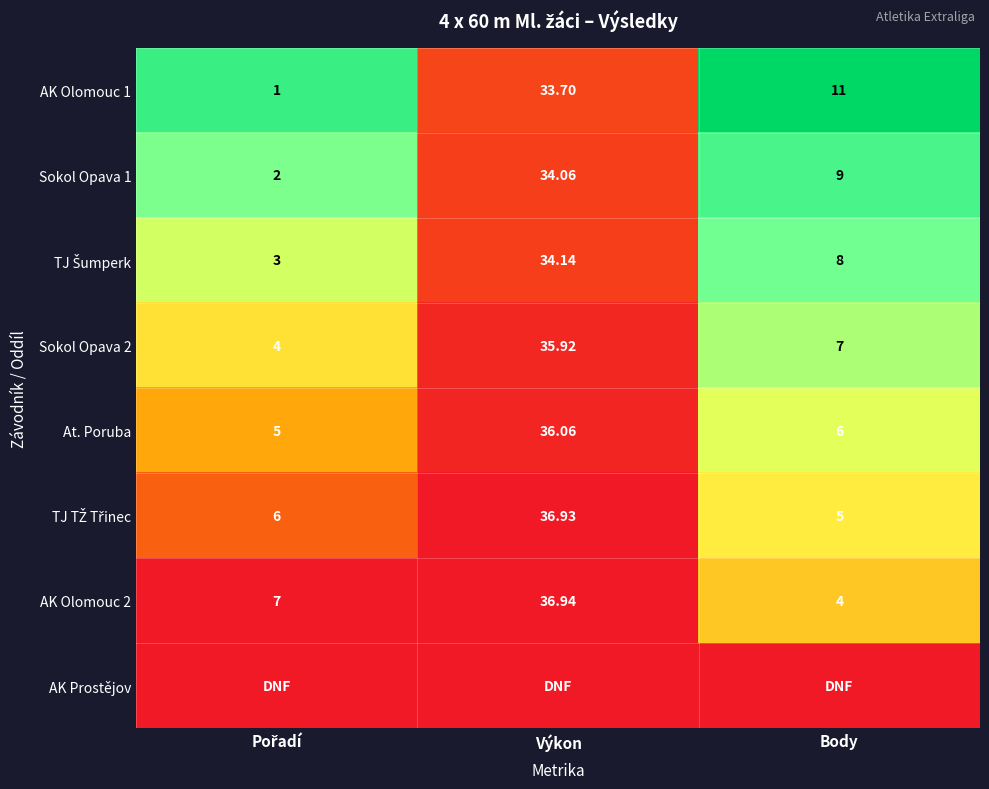

Is the value of Sokol Opava 2 at Body greater than the value of AK Olomouc 2 at Body?

Yes